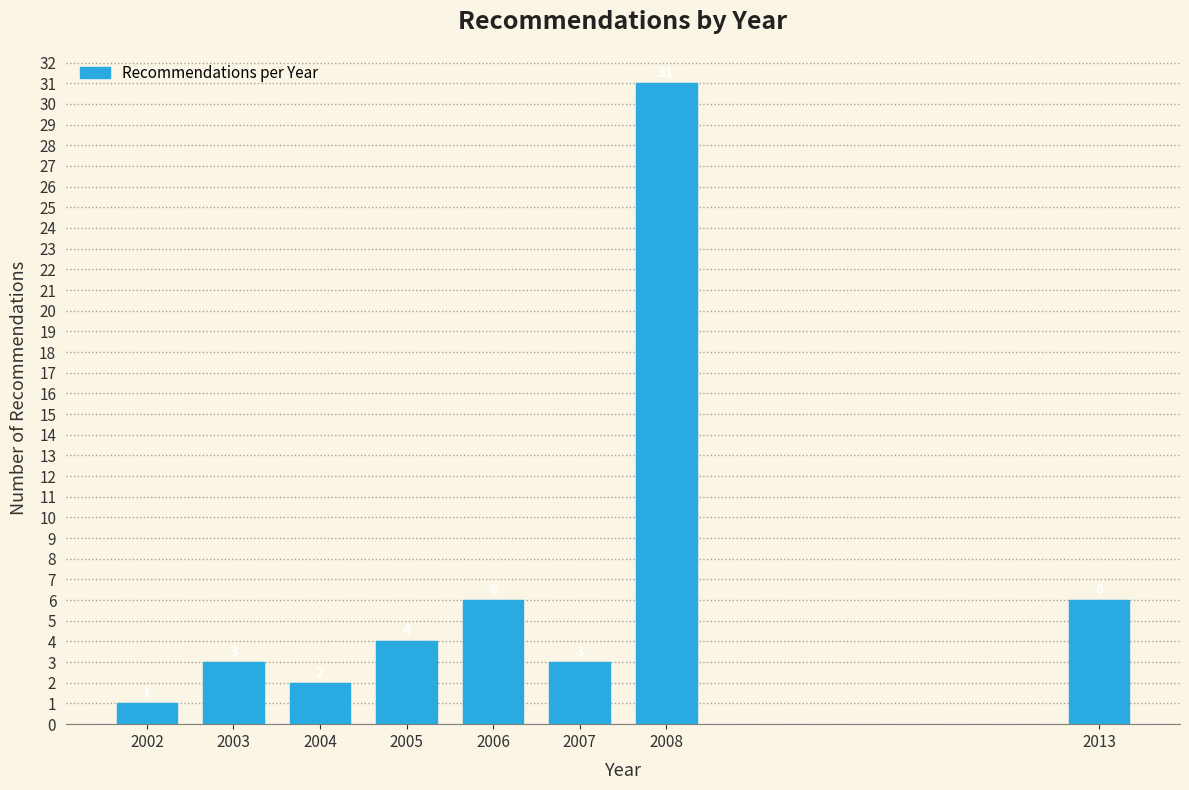

Reading left to right, list all the values displayed in this chart.

1	3	2	4	6	3	31	6